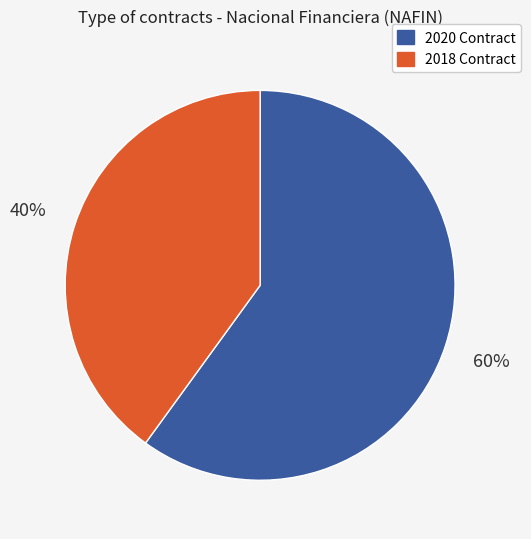

How many segments does this pie chart have?

2